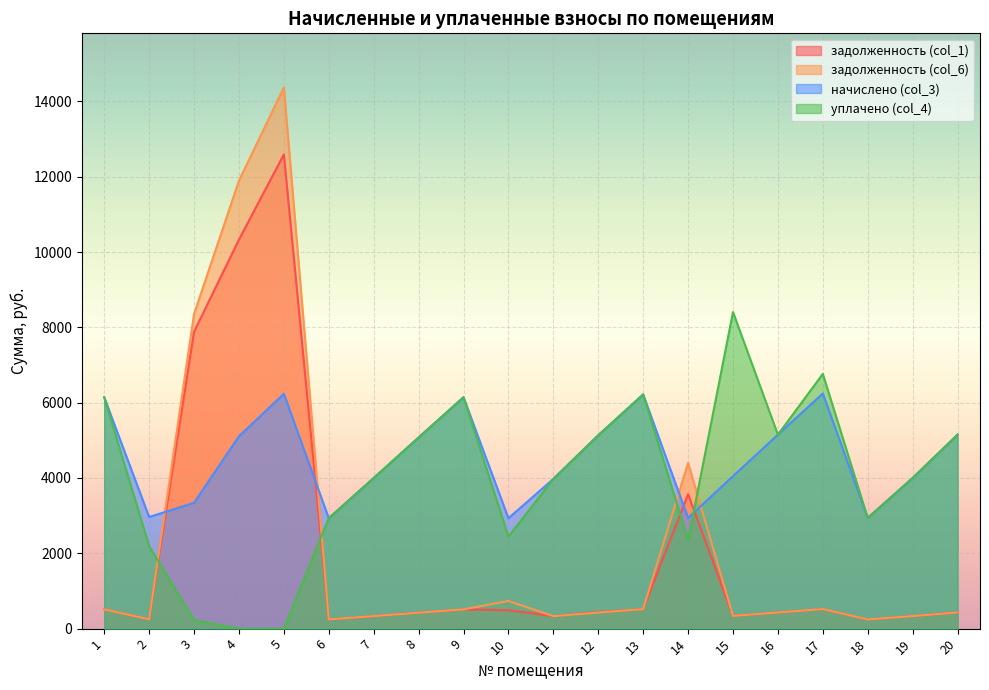

At how many categories does at least one series exceed 4206?

13